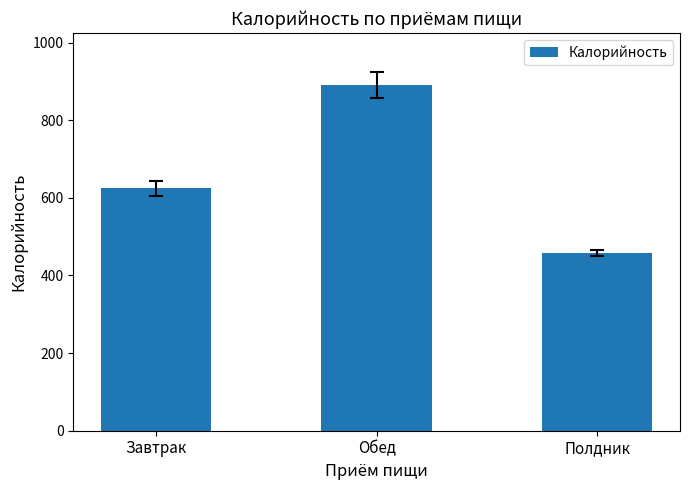

What is the label of the 2nd bar from the left?

Обед